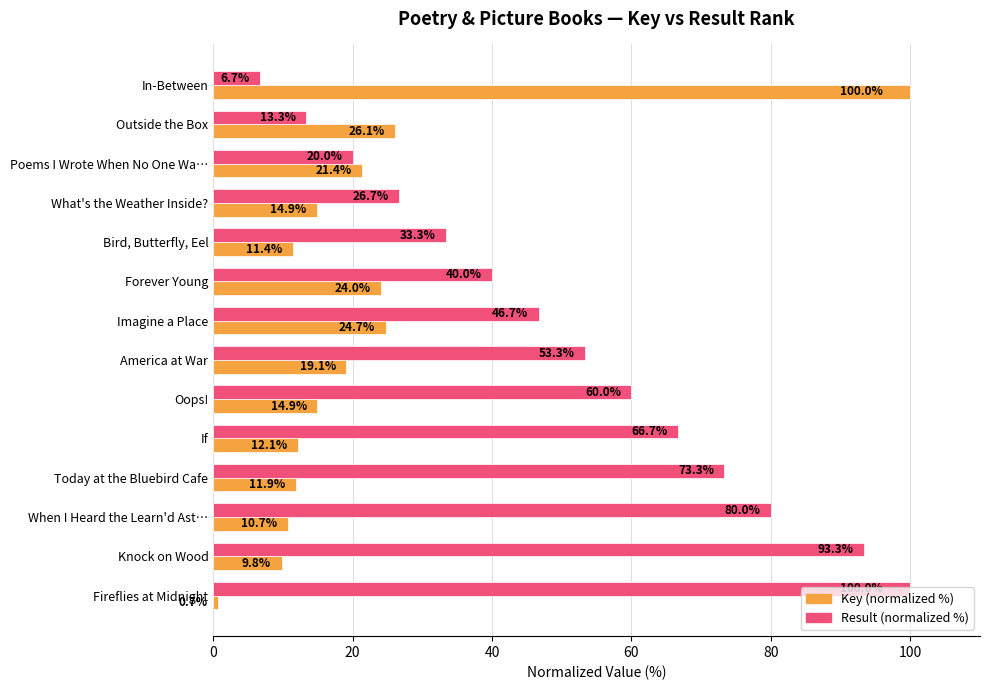

Rank the series by their average value, from highest to lowest.

Result (normalized %), Key (normalized %)